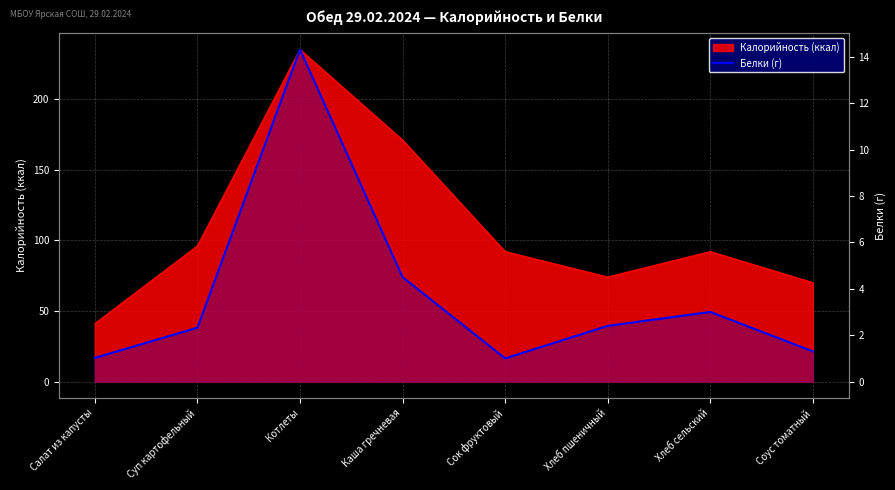

Reading left to right, extract all data points from this chart.

Салат из капусты=1.0	Суп картофельный=2.3	Котлеты=14.3	Каша гречневая=4.5	Сок фруктовый=1.0	Хлеб пшеничный=2.4	Хлеб сельский=3.0	Соус томатный=1.3